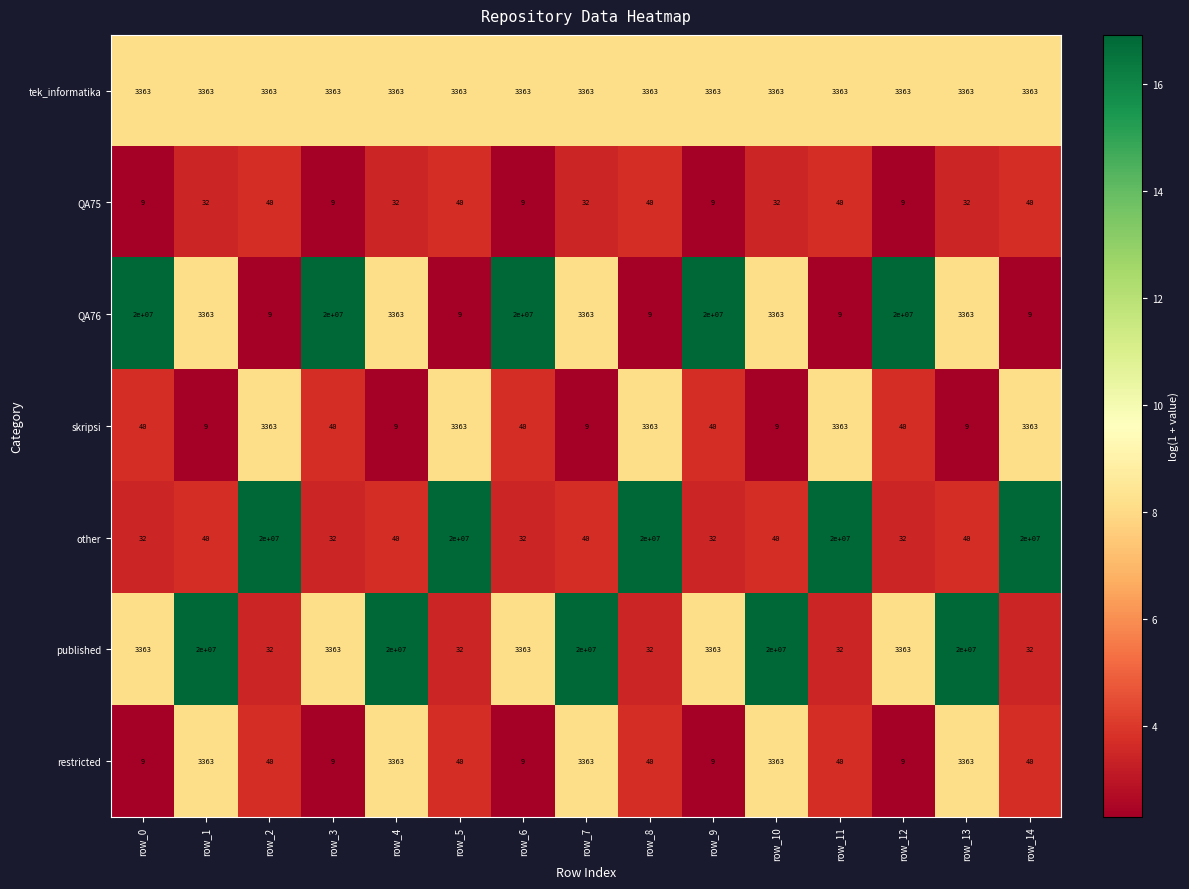

What is the minimum value shown in the chart?

9